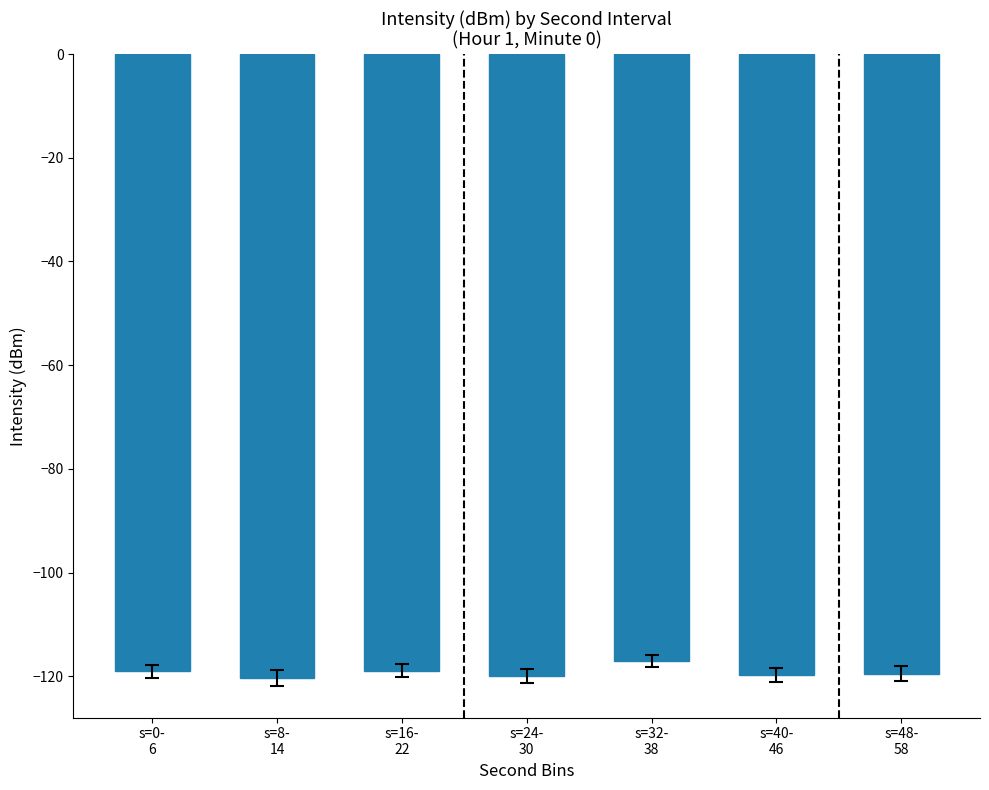

What position from the right is s=48-
58?

1